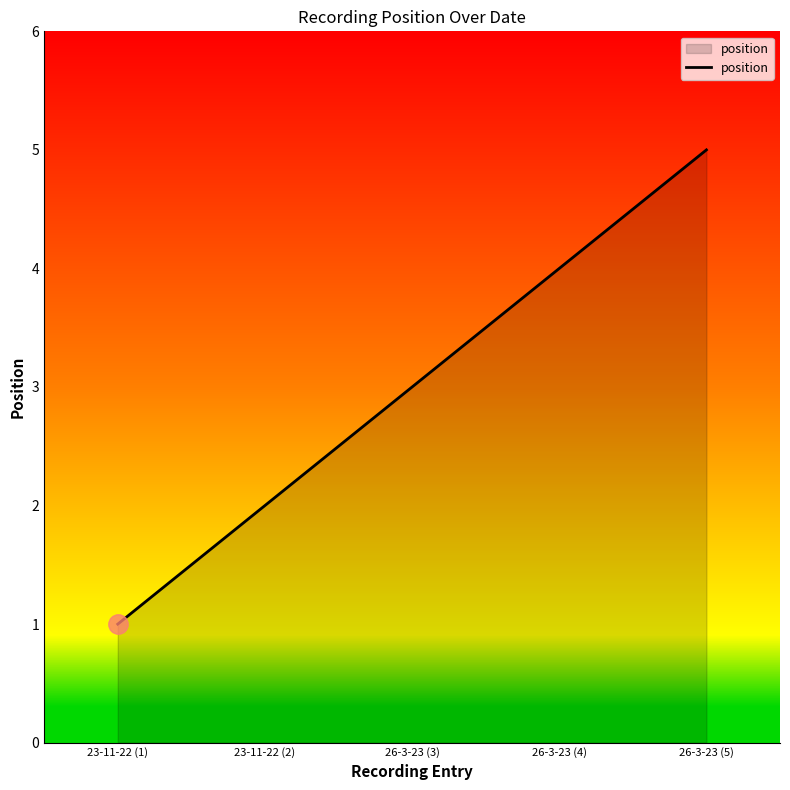

What is the greatest value displayed?

5